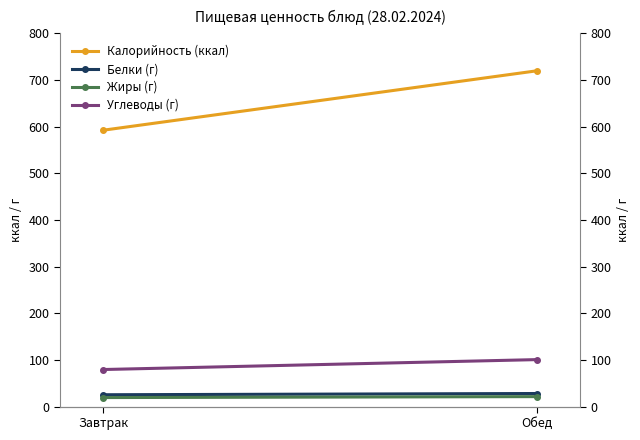

What is the maximum value for Углеводы (г)?

100.7